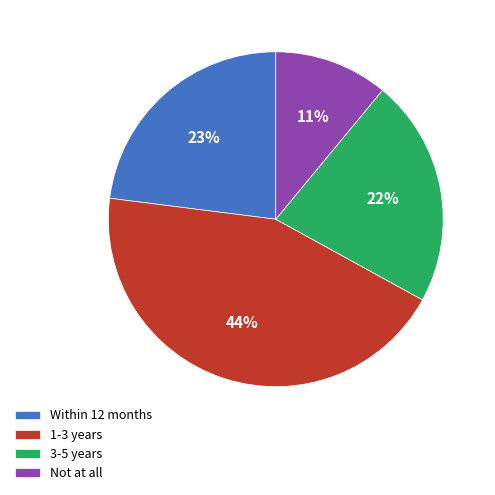

Combined, do 1-3 years and Within 12 months account for over 50%?

Yes